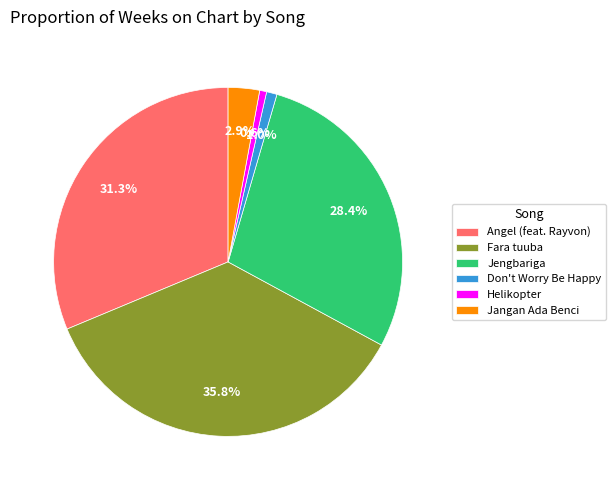

Combined, do Don't Worry Be Happy and Fara tuuba account for over 50%?

No